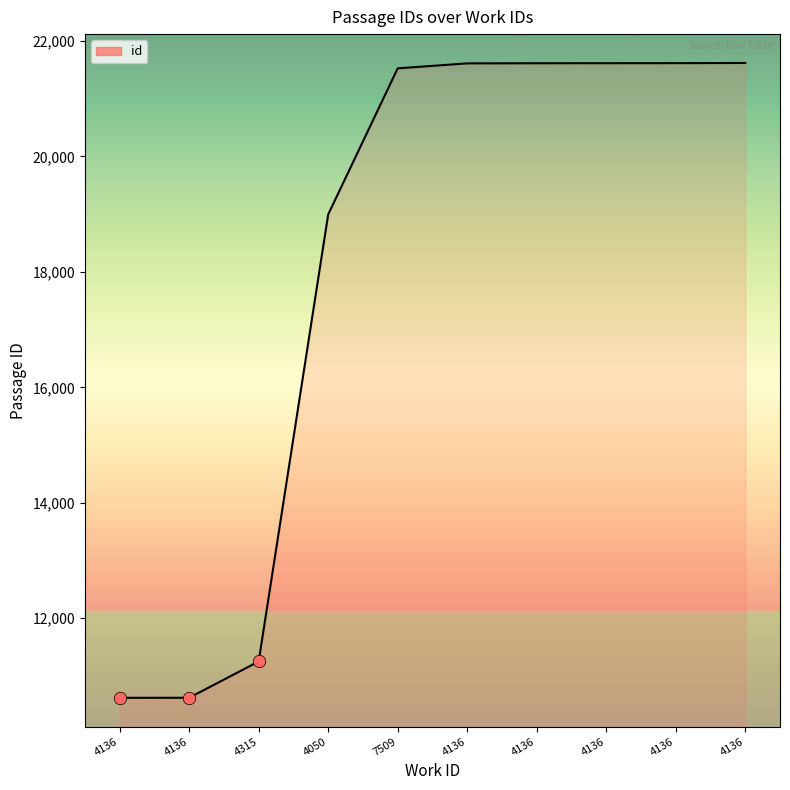

Approximately how many times larger is the value at 4136 compared to 4136?

1.0